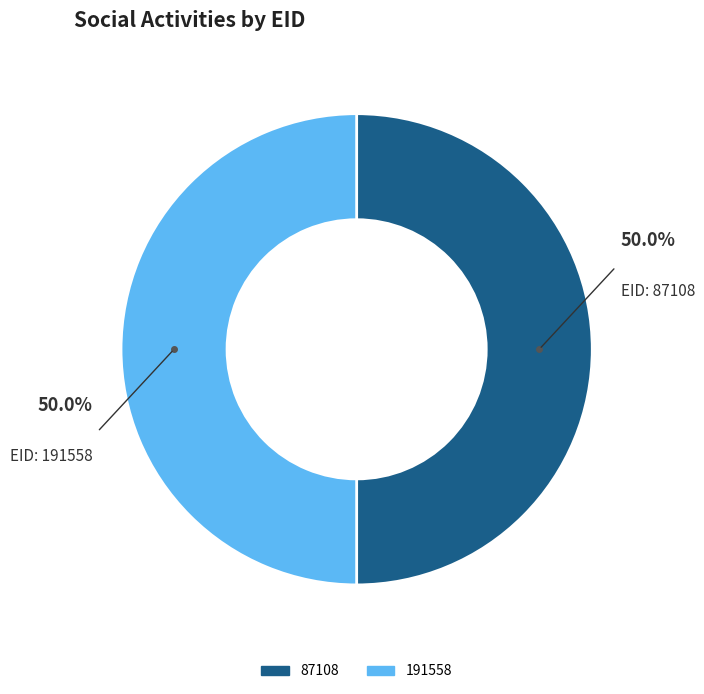

Do 87108 and 191558 together represent more than half of the pie?

Yes